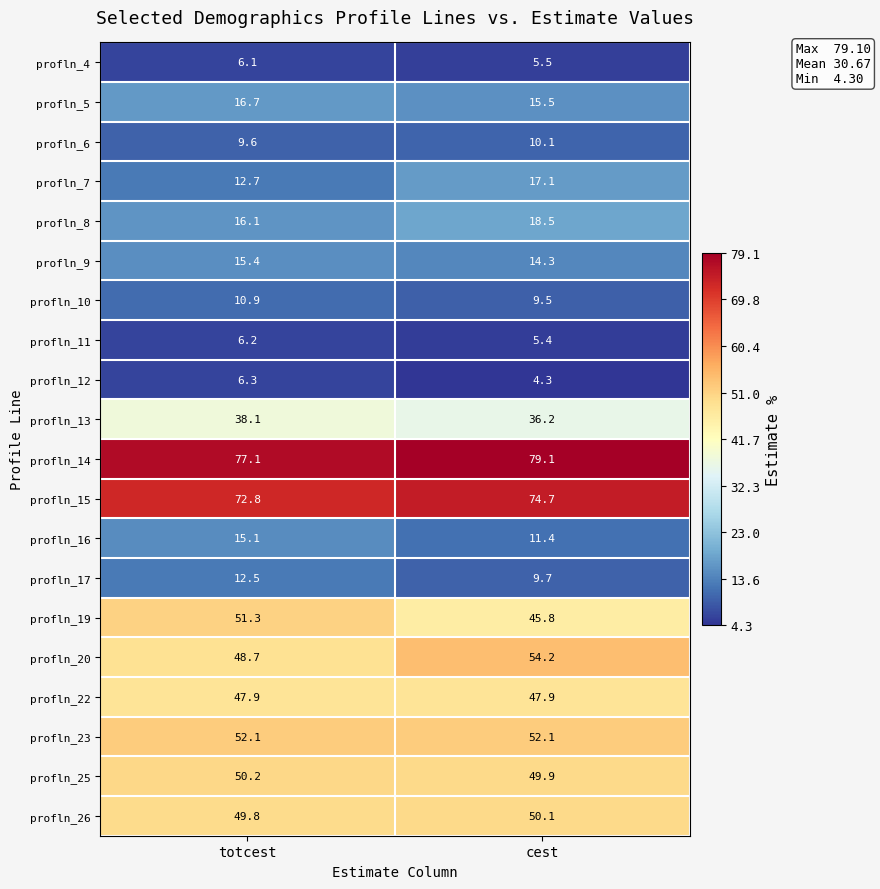

What is the total value across all series at cest?

611.3